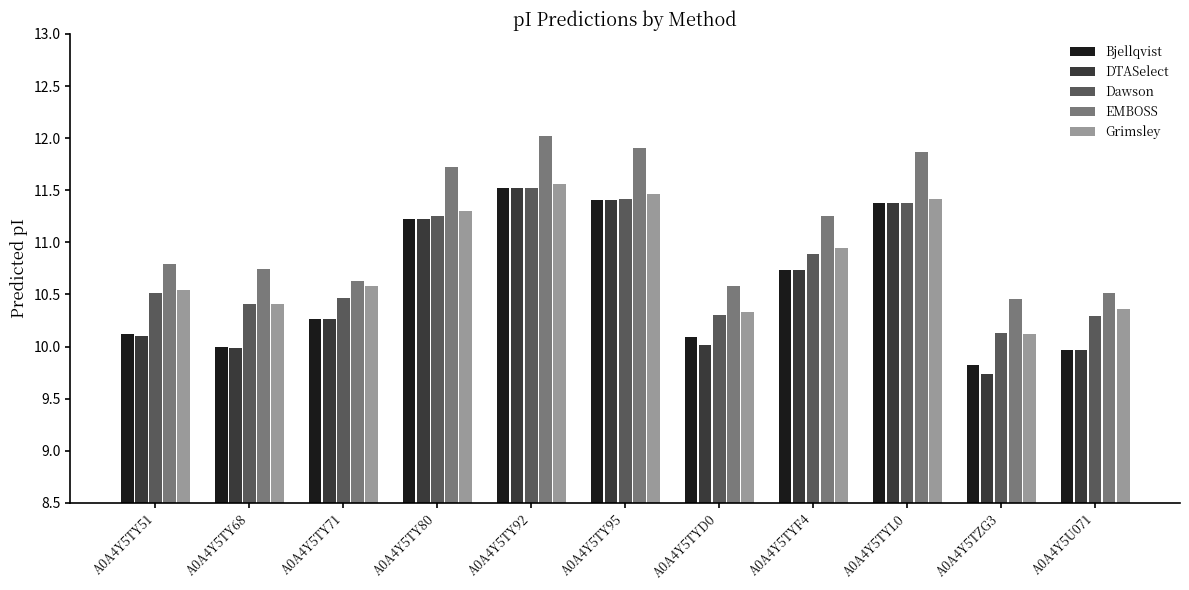

What are all the series names shown in the legend?

Bjellqvist, DTASelect, Dawson, EMBOSS, Grimsley